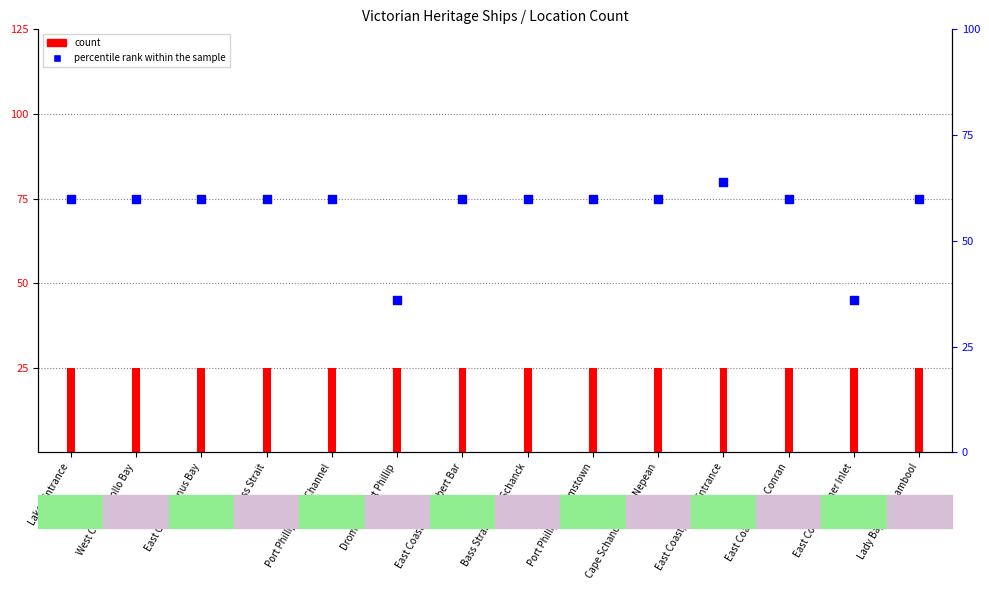

What are all the series names shown in the legend?

count, percentile rank within the sample